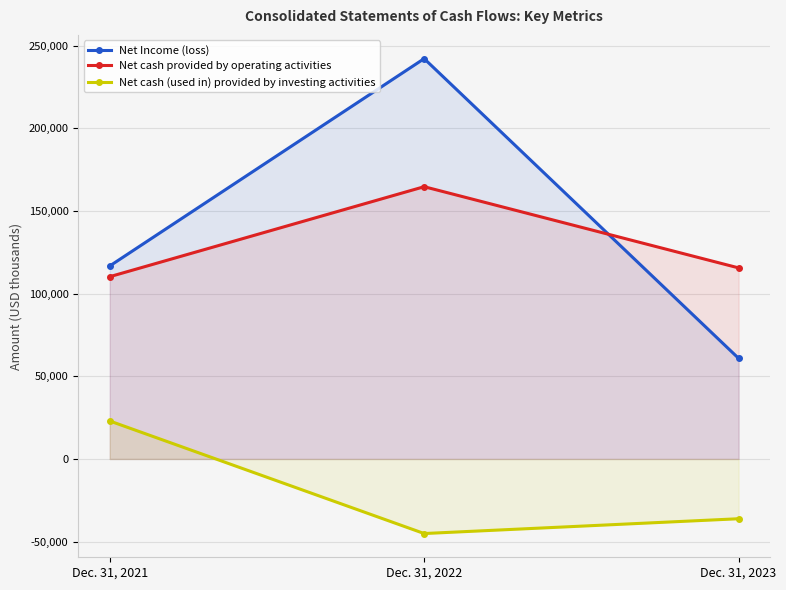

What is the minimum value shown in the chart?

-45117